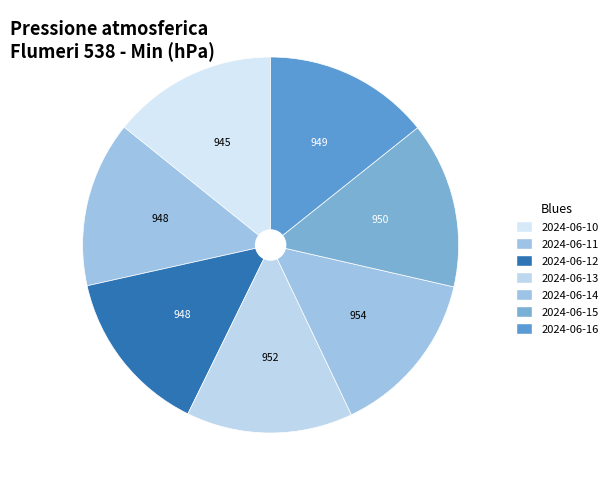

What percentage is the 2024-06-15 slice, to the nearest percent?

14%